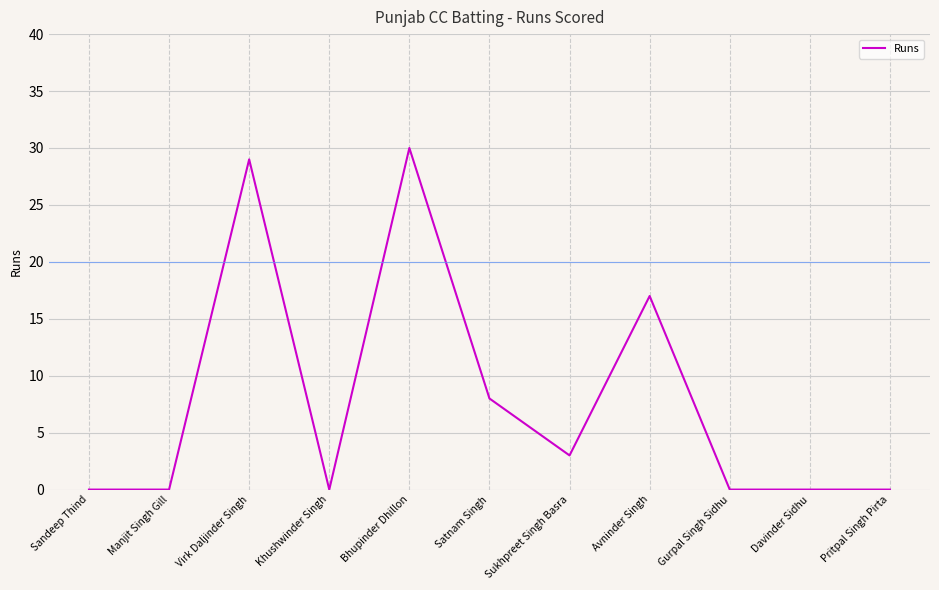

Reading right to left, extract all data points from this chart.

0	0	0	17	3	8	30	0	29	0	0